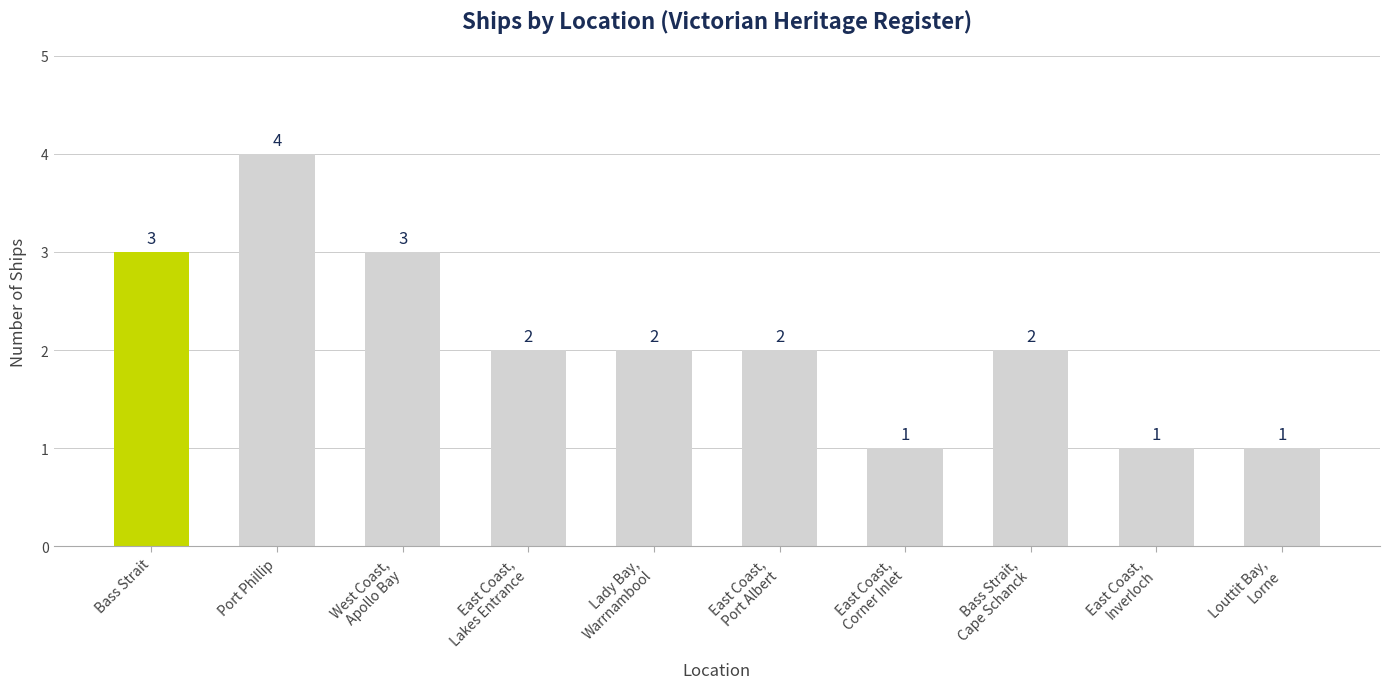

Count the number of categories in the chart.

10